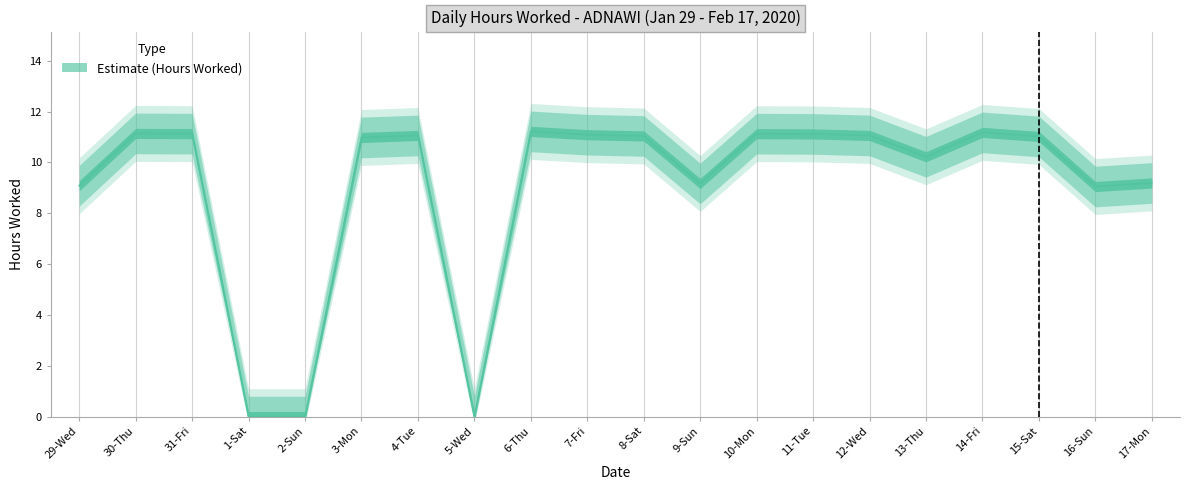

The chart shows a value of 11.1 at 7-Fri. True or false?

True